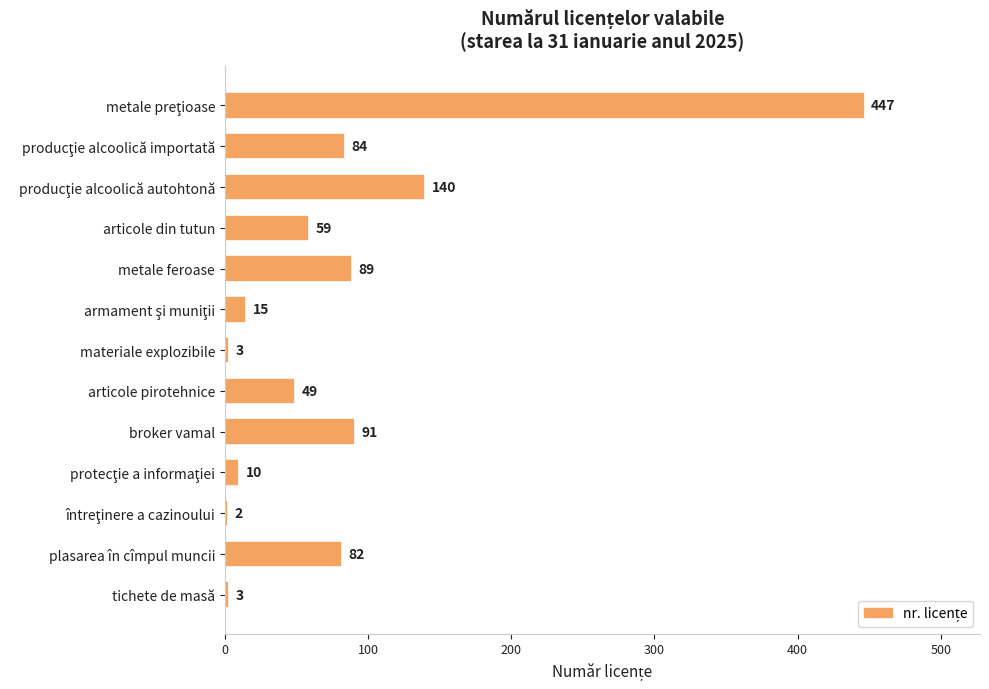

What is the value of the 12th bar from the top?

82